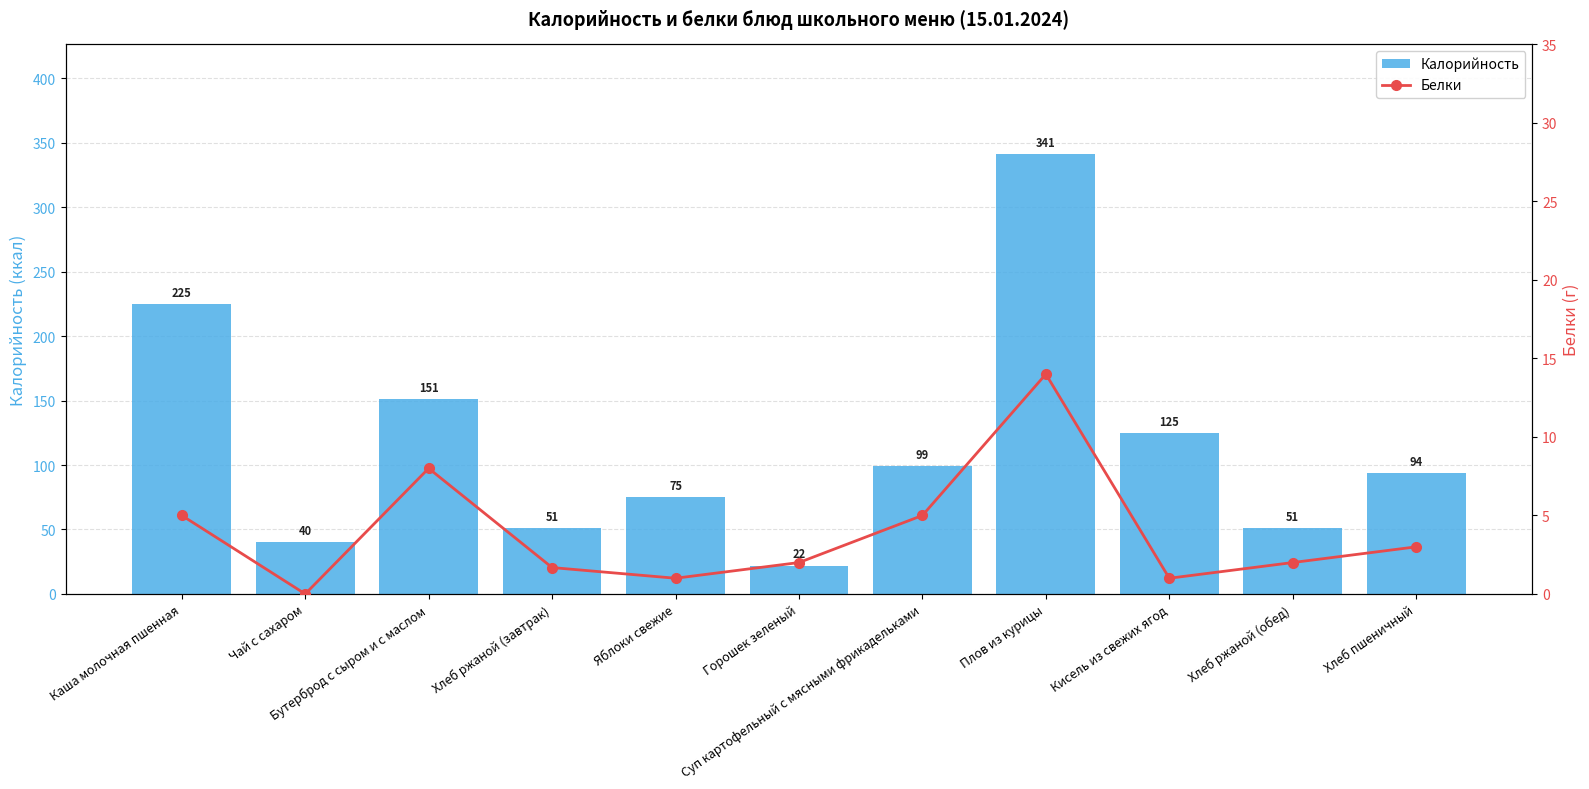

Rank the series by their average value, from lowest to highest.

Белки, Калорийность